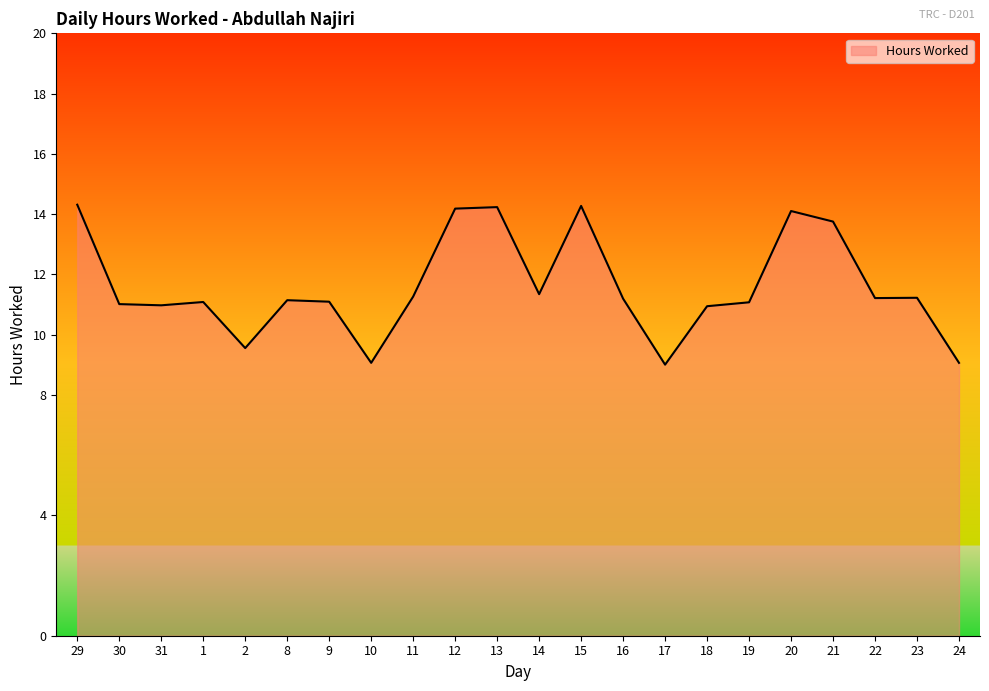

True or false: there are more than 1 points higher than both neighbors.

True